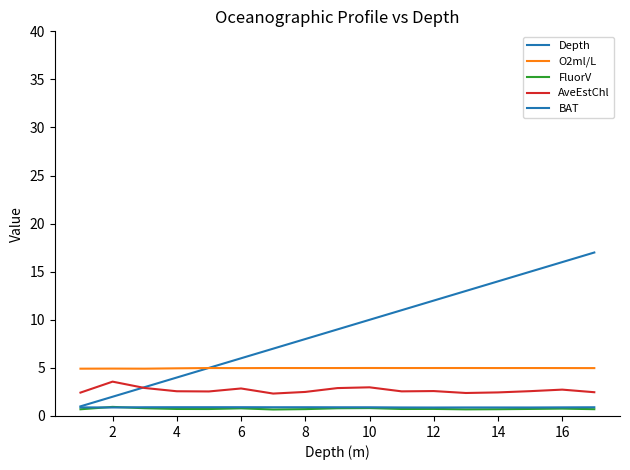

How many lines are shown in the chart?

5